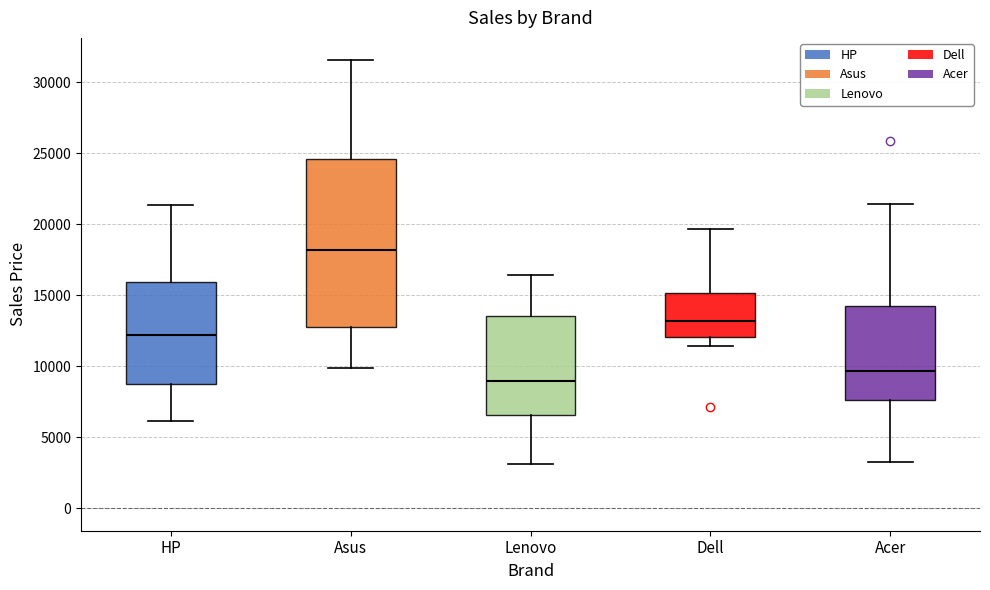

Which box has the highest median line?

Asus